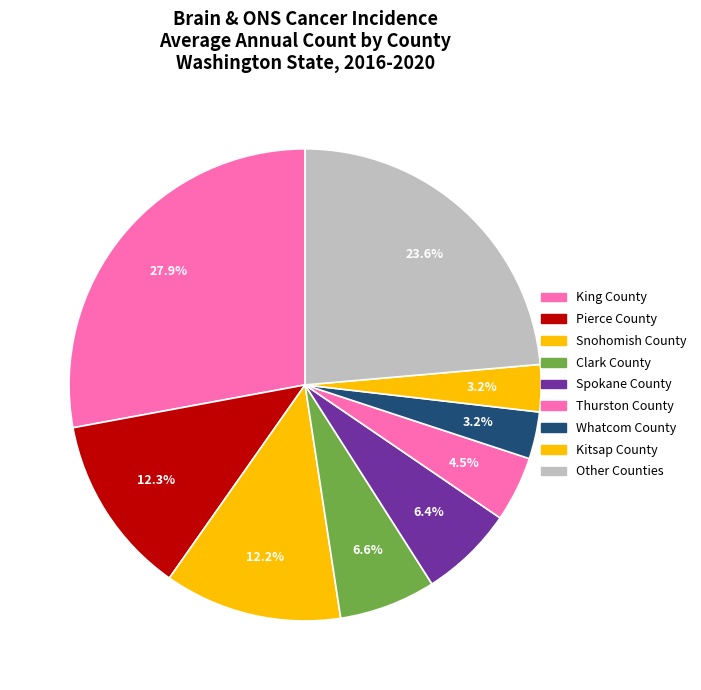

Count the number of slices in the pie.

9